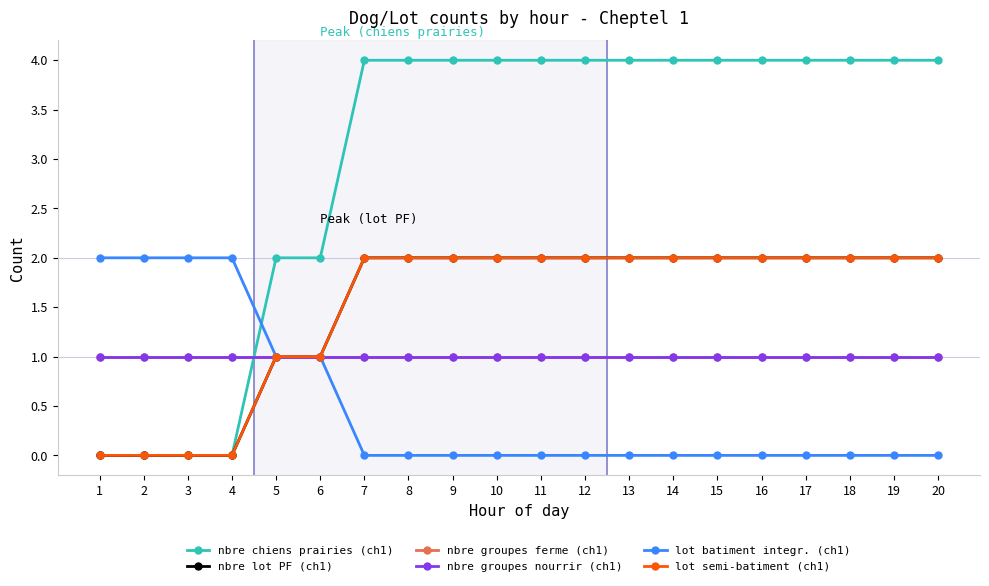

List the labels in order of nbre lot PF (ch1) value, largest first.

7, 8, 9, 10, 11, 12, 13, 14, 15, 16, 17, 18, 19, 20, 5, 6, 1, 2, 3, 4